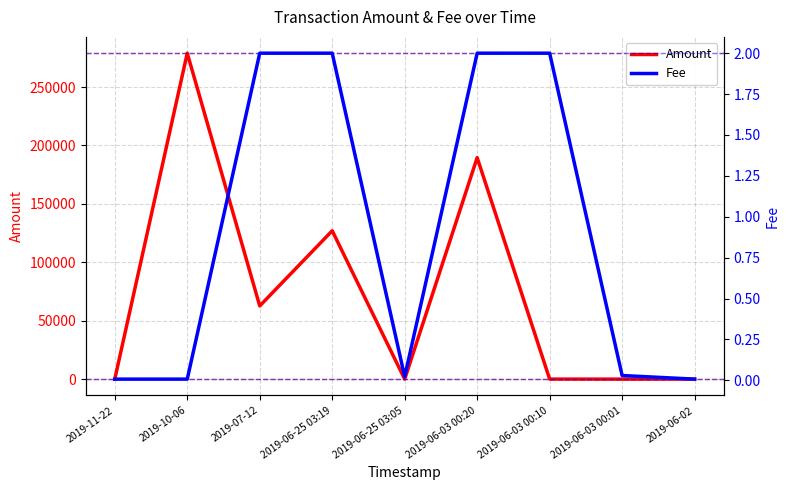

Which category has the lowest value in the Fee series?

2019-11-22